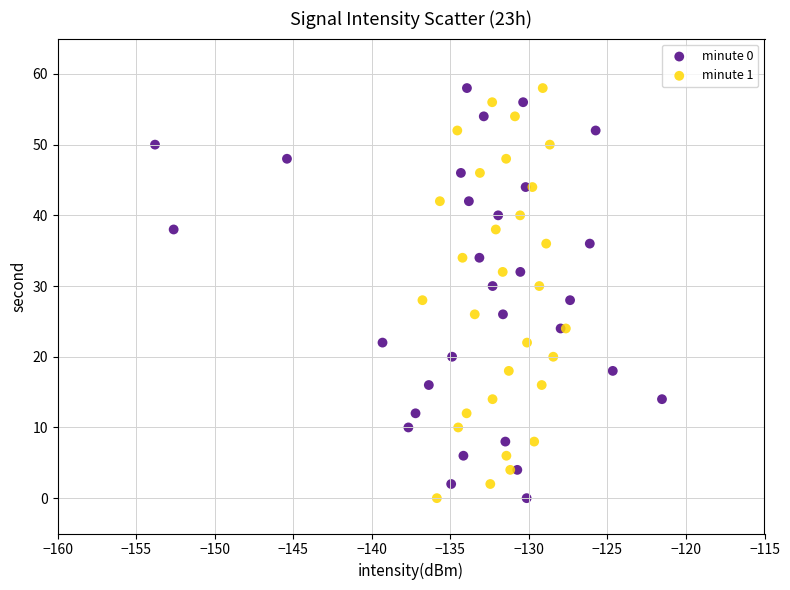

What are all the series names shown in the legend?

minute 0, minute 1